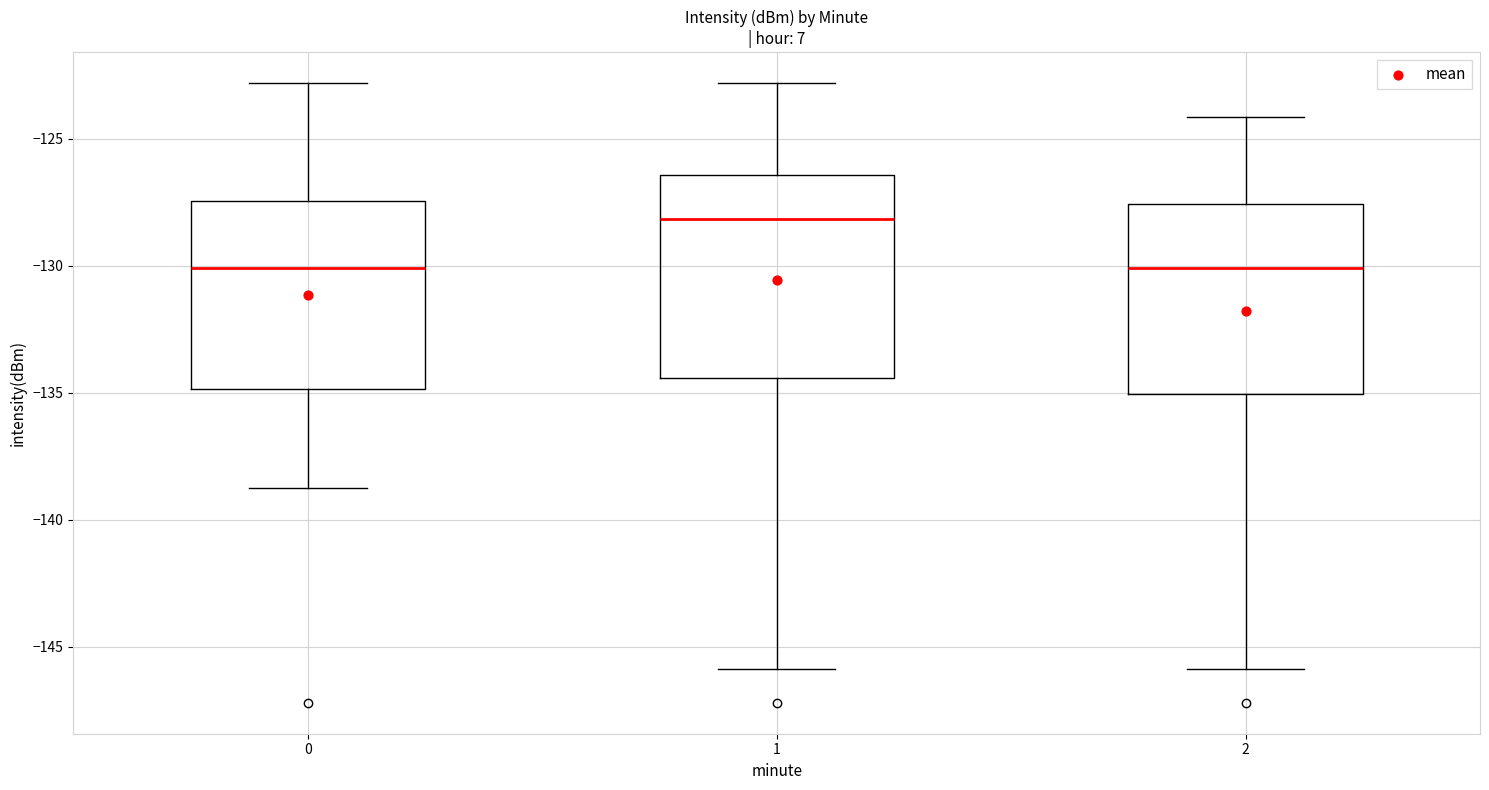

Reading left to right, read every box against the y-axis: the position of its median line, the range the box covers, and the ends of its whiskers. The values are not printed on the chart, so give them approximately, as read against the axis.

0: median -130.0, box -135.0 to -127.5, whiskers -138.5 to -123.0
1: median -128.0, box -134.5 to -126.5, whiskers -146.0 to -123.0
2: median -130.0, box -135.0 to -127.5, whiskers -146.0 to -124.0